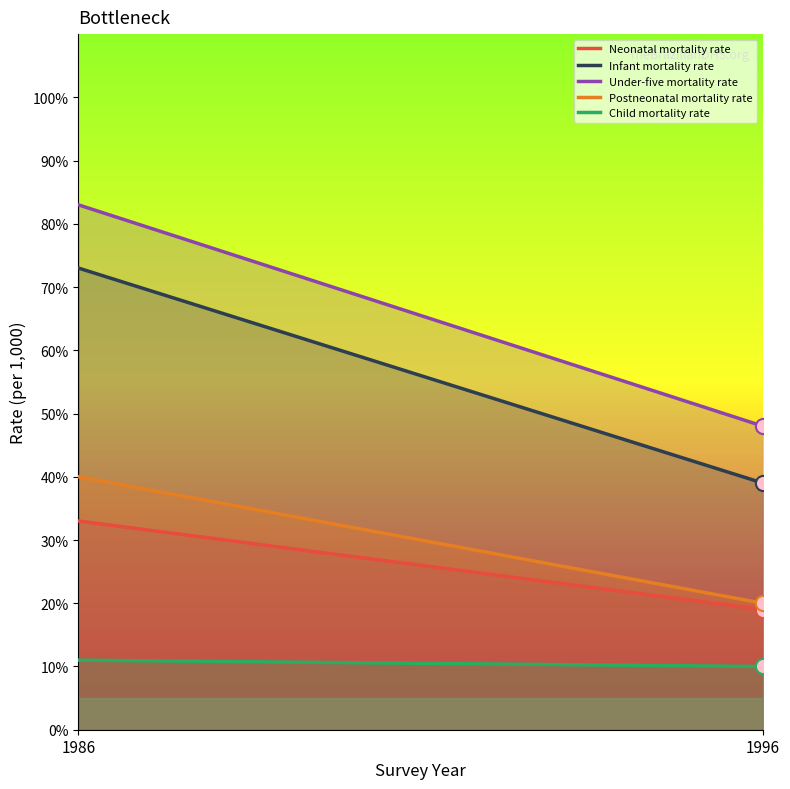

What is the total value across all series at 1996?

136